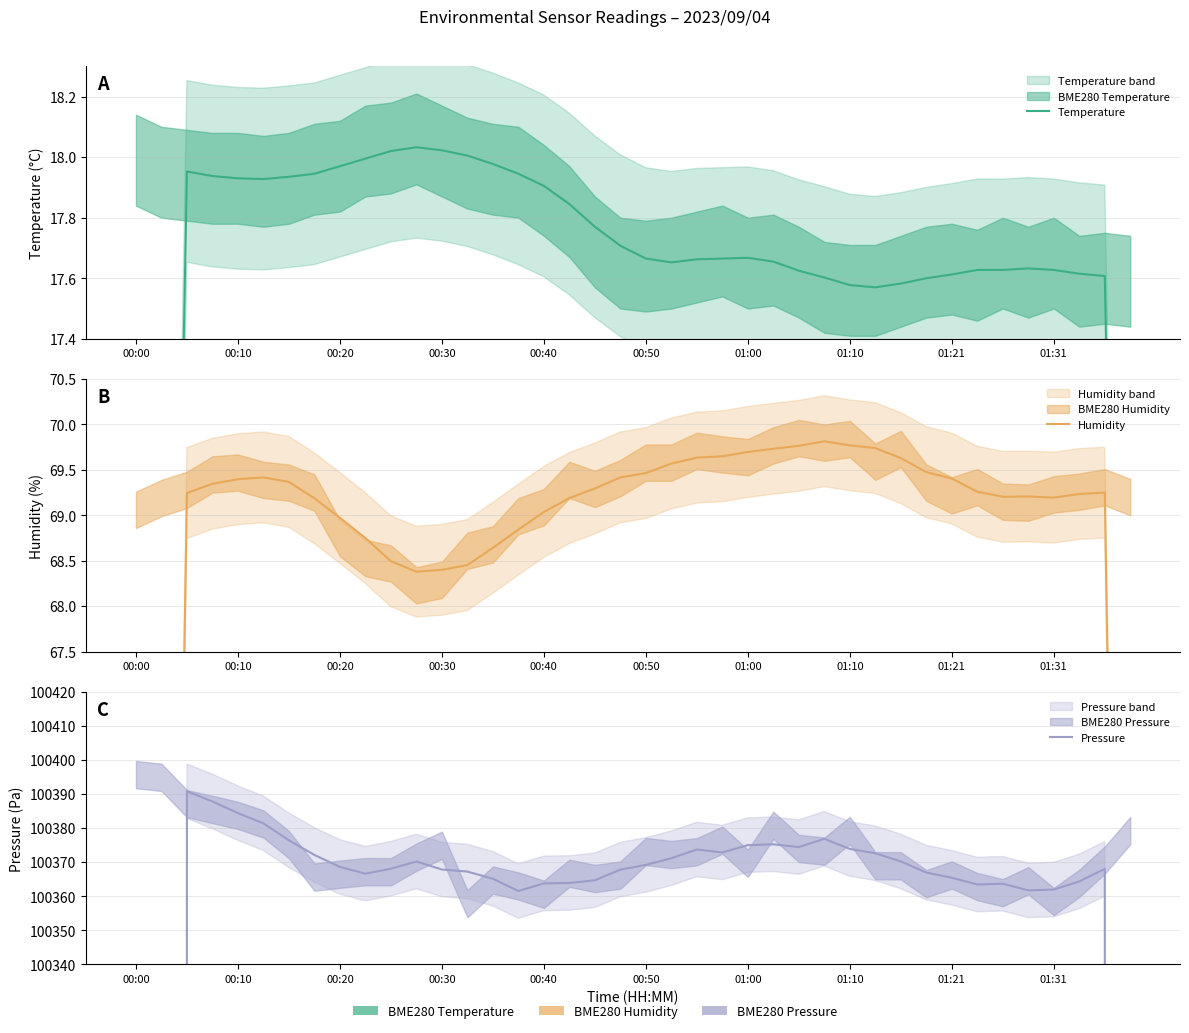

In Temperature, how many points are lower than both neighbors (excluding endpoints)?

3